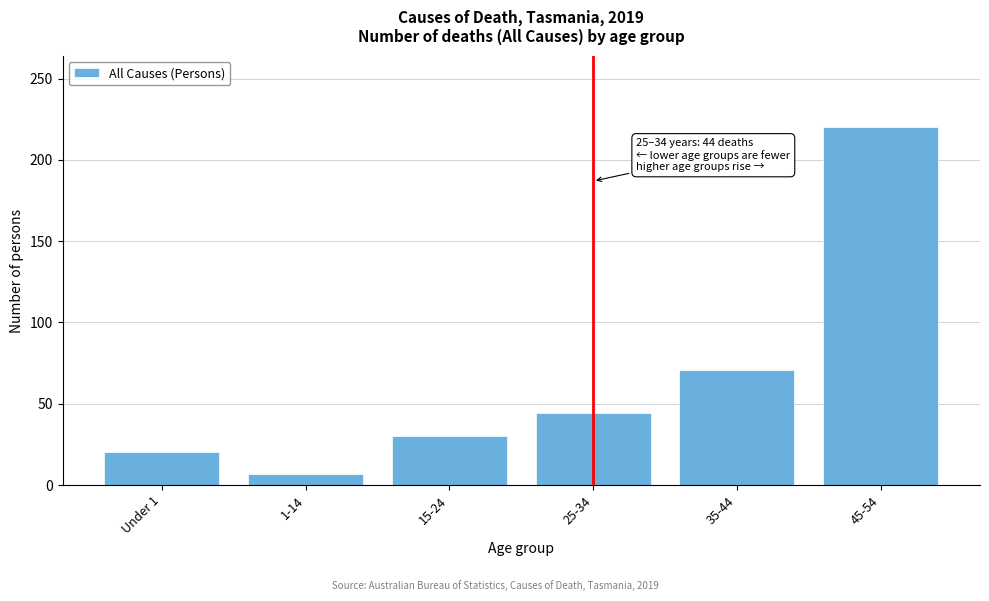

Reading right to left, extract all data points from this chart.

45-54=220	35-44=71	25-34=44	15-24=30	1-14=7	Under 1=20